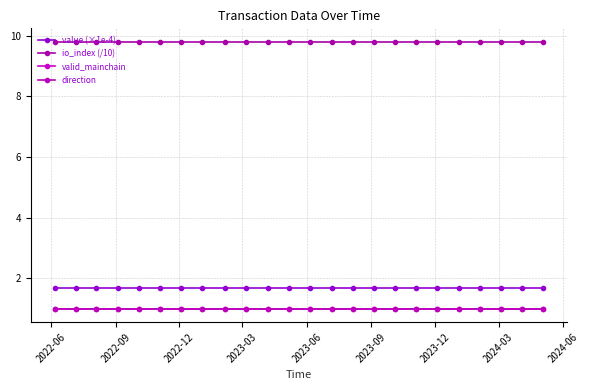

True or false: value (×1e-4) and valid_mainchain cross at least once.

False